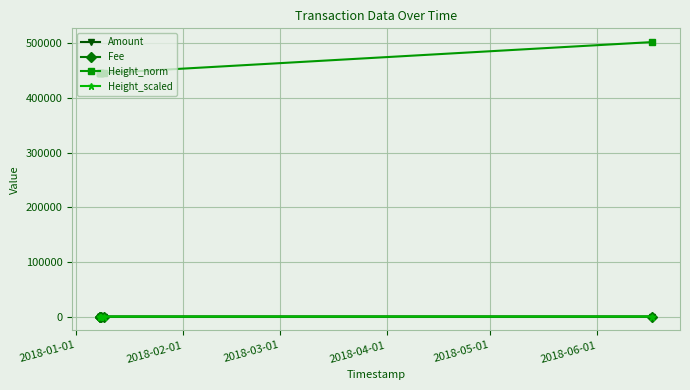

What is the maximum value for Height_norm?

502185.0